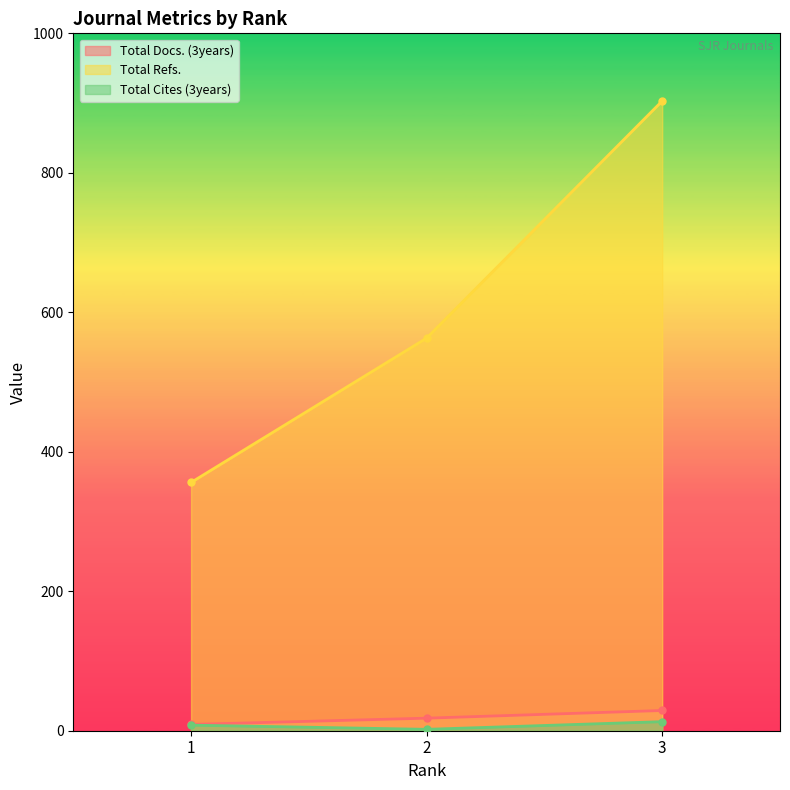

Where is Total Refs. nearest to the value 629?

2